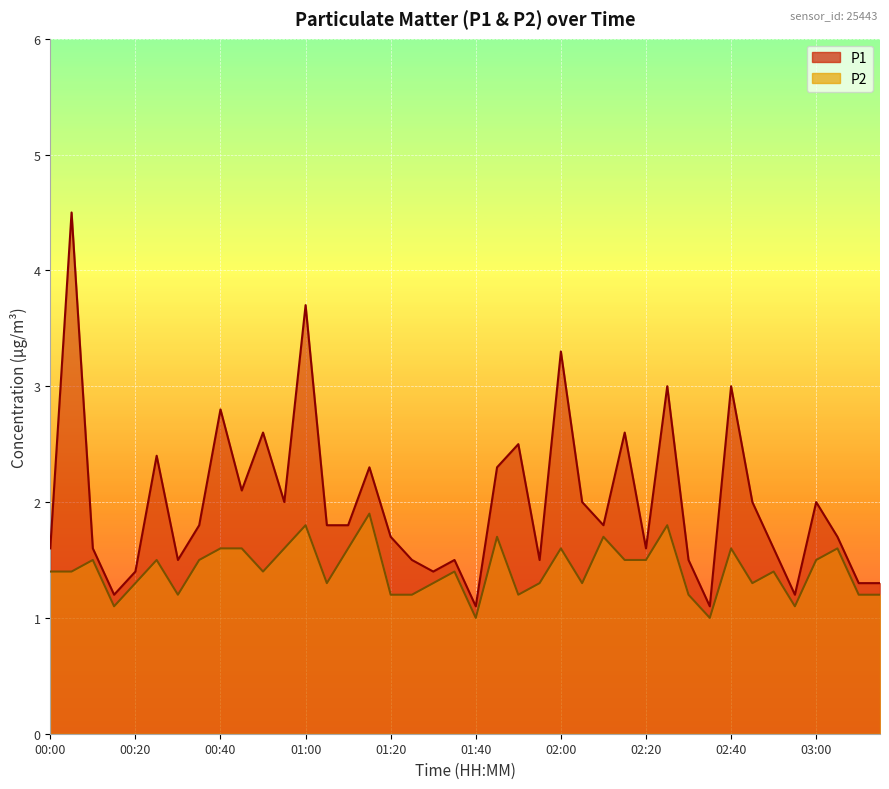

Rank the series by their maximum value, from highest to lowest.

P1, P2